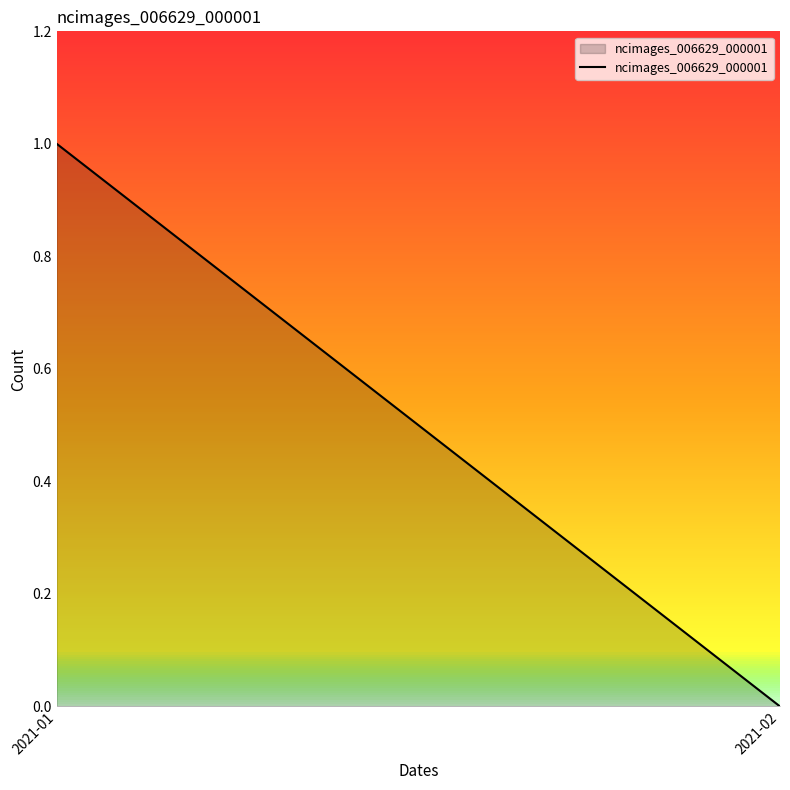

How many positive values are there?

1